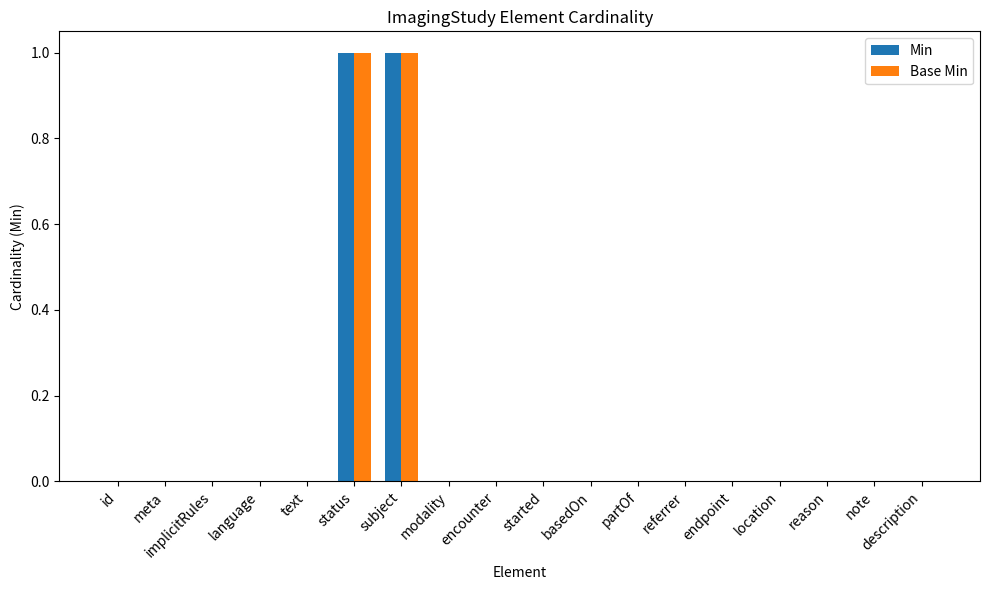

True or false: Min has a value of 1 at meta.

False